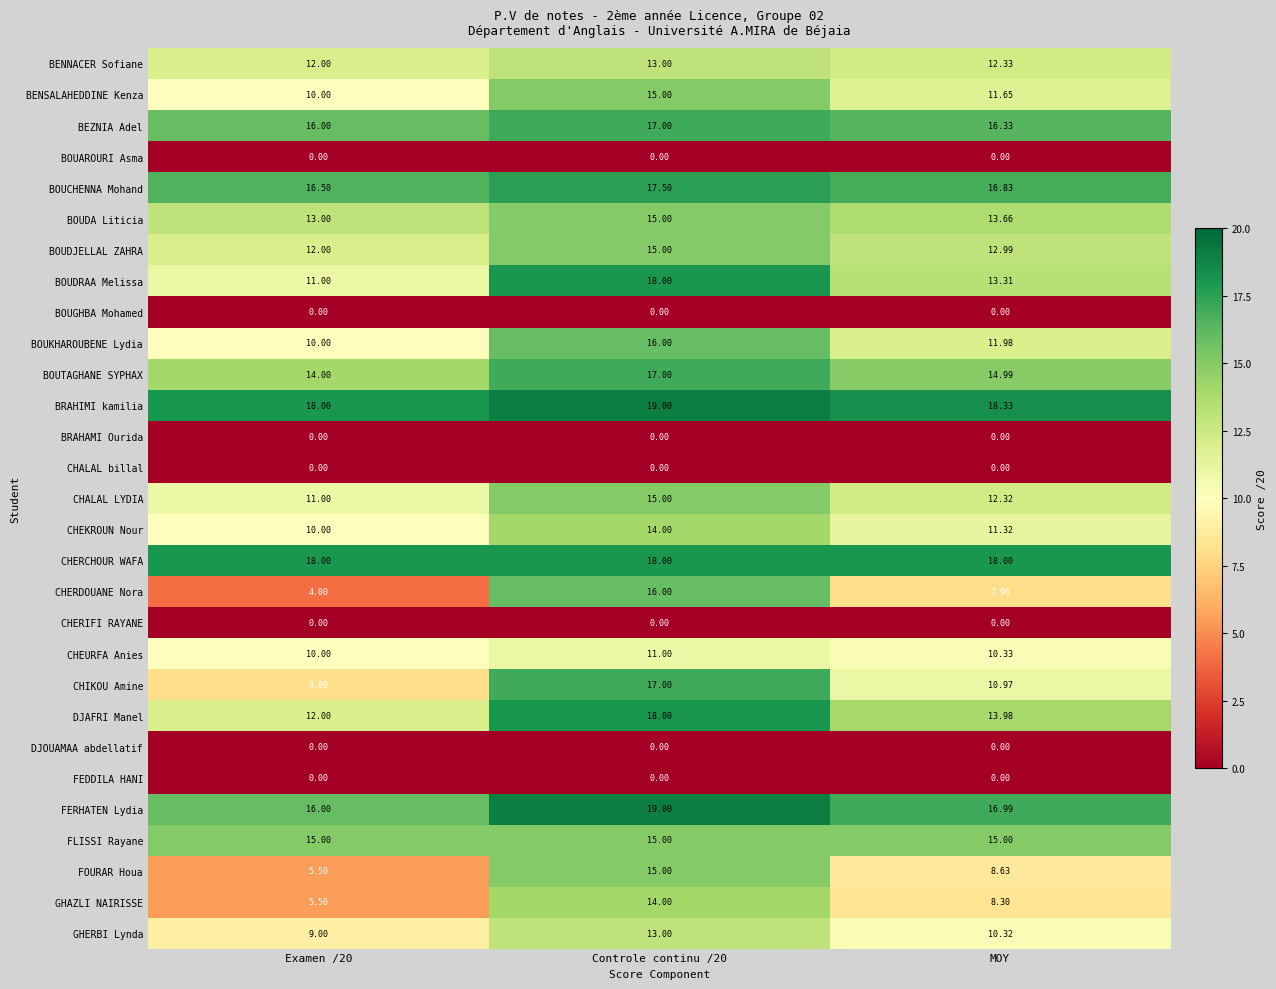

Which series has the largest total across all categories?

BRAHIMI kamilia